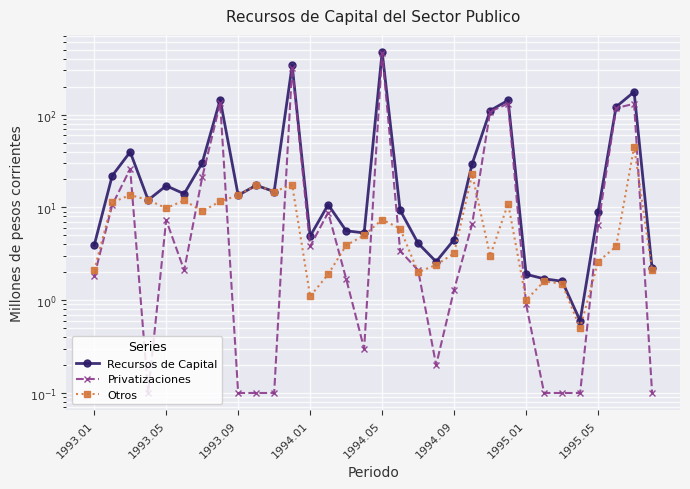

What is the total value across all series at 1995.01?

3.8